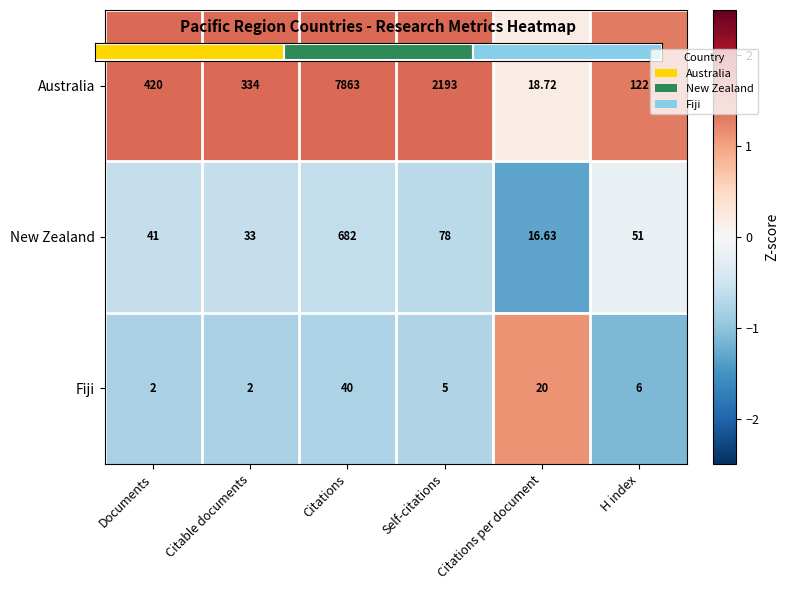

True or false: Australia has a value of 2.5 at Self-citations.

False